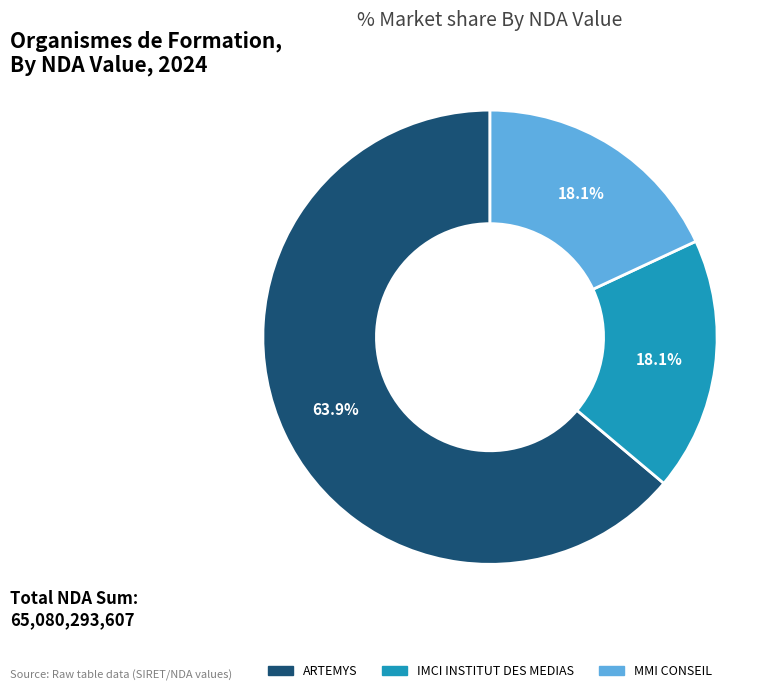

How many slices are in this pie chart?

3